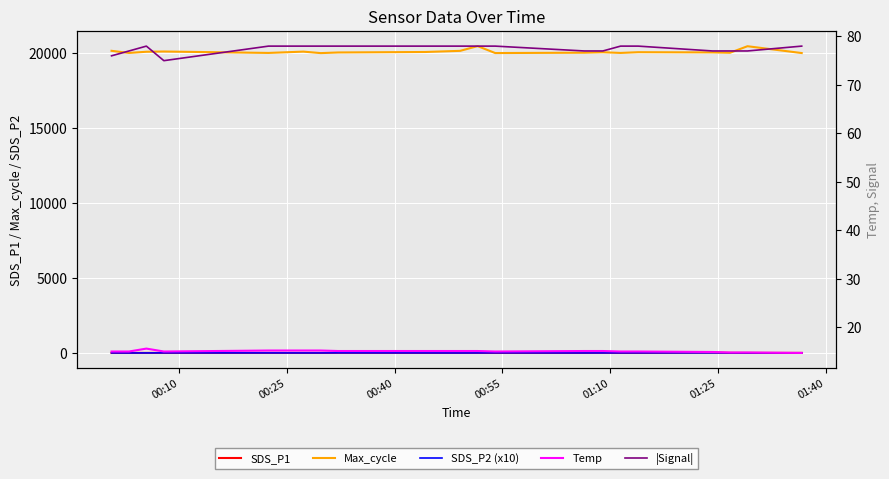

Is the value of Temp at 12 greater than the value of |Signal| at 00:10?

No